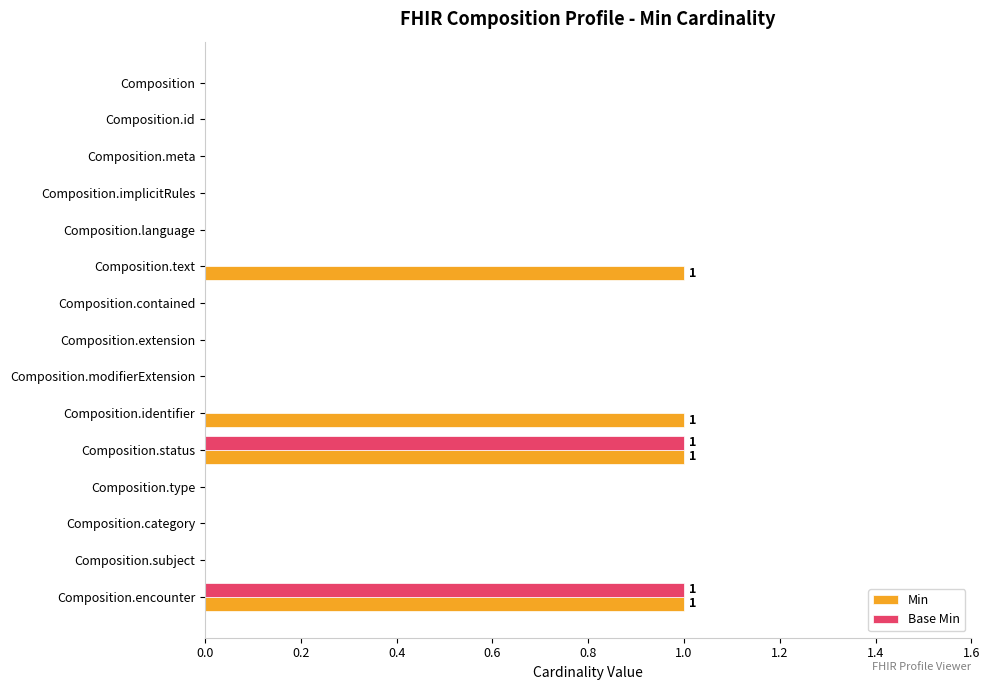

Which series has the largest total across all categories?

Min